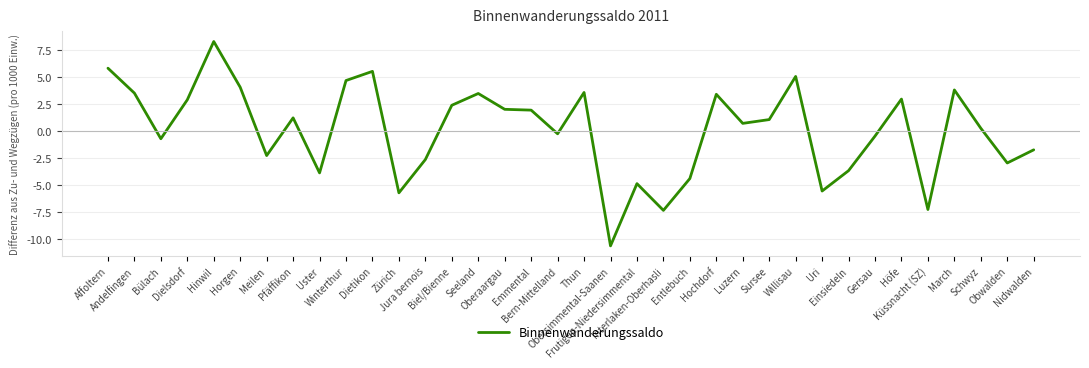

What is the difference between the maximum and minimum values?

18.9